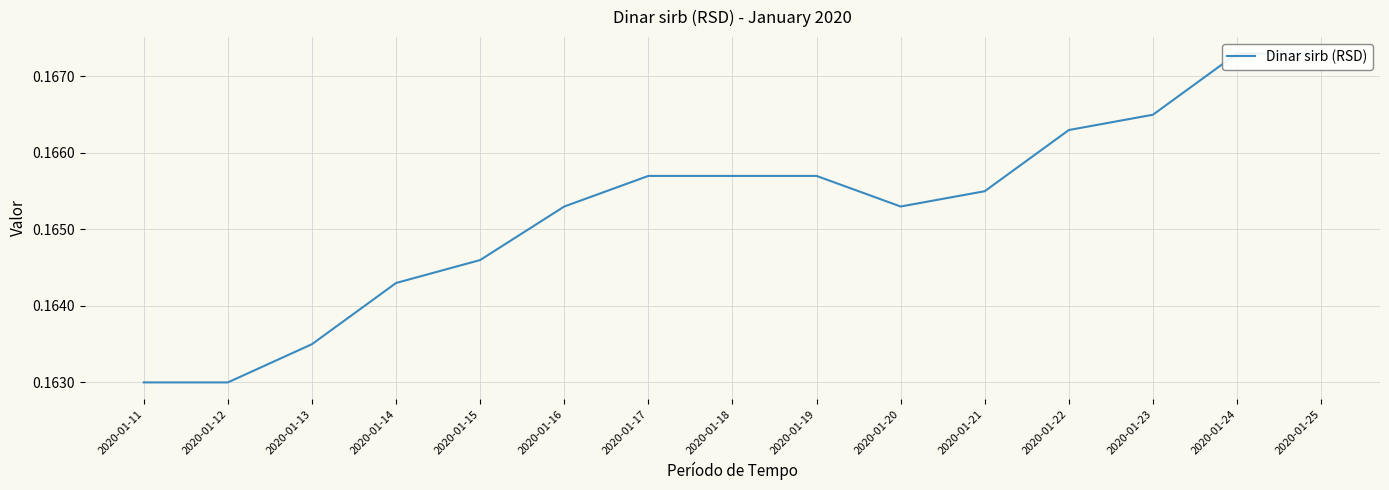

What is the maximum value shown in the chart?

0.2